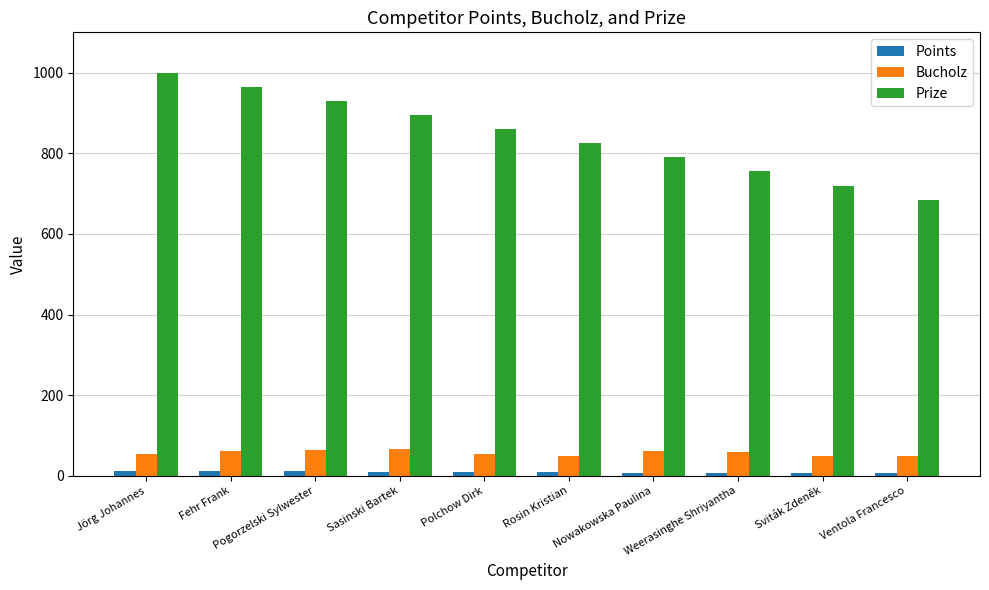

What is the total value across all series at Weerasinghe Shriyantha?

823